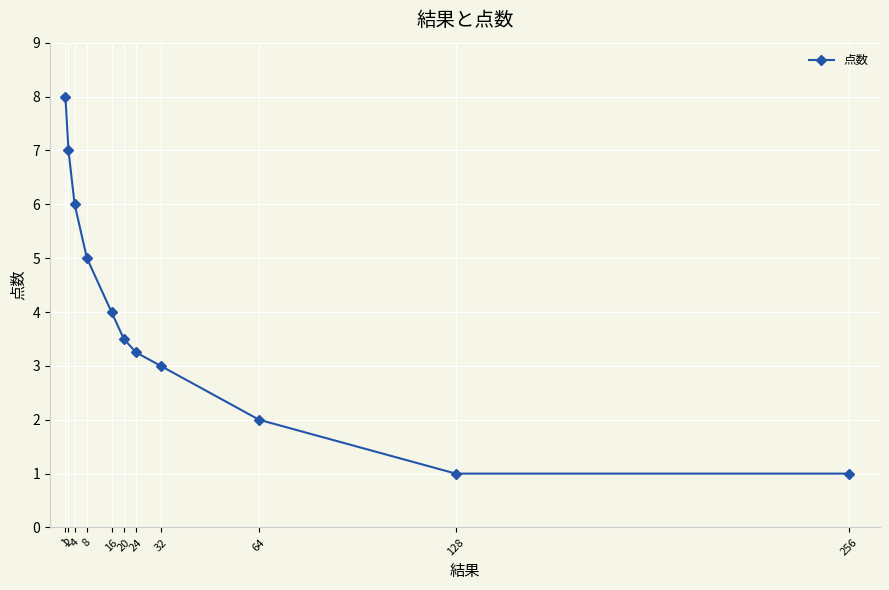

Between 8 and 32, which is larger?

8